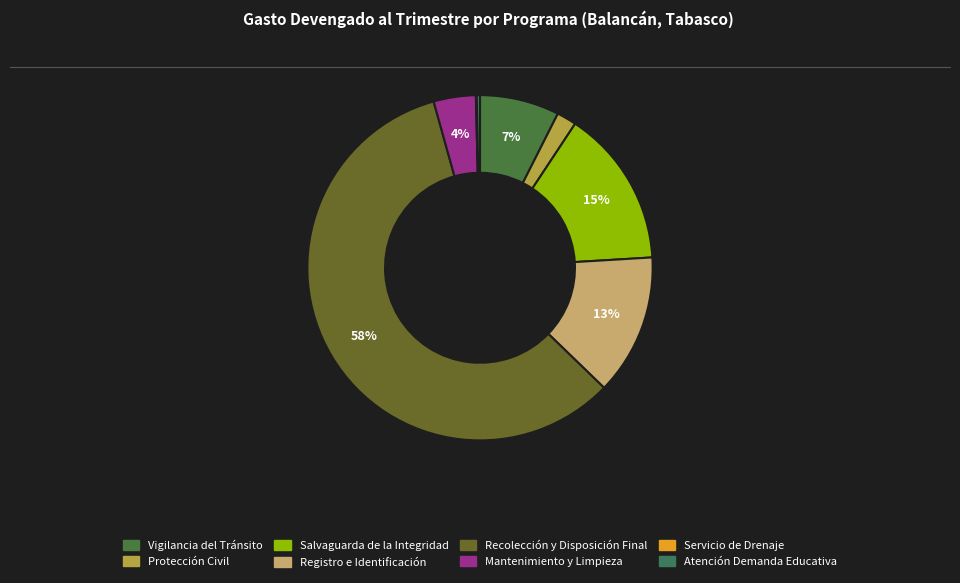

How many slices are in this pie chart?

8